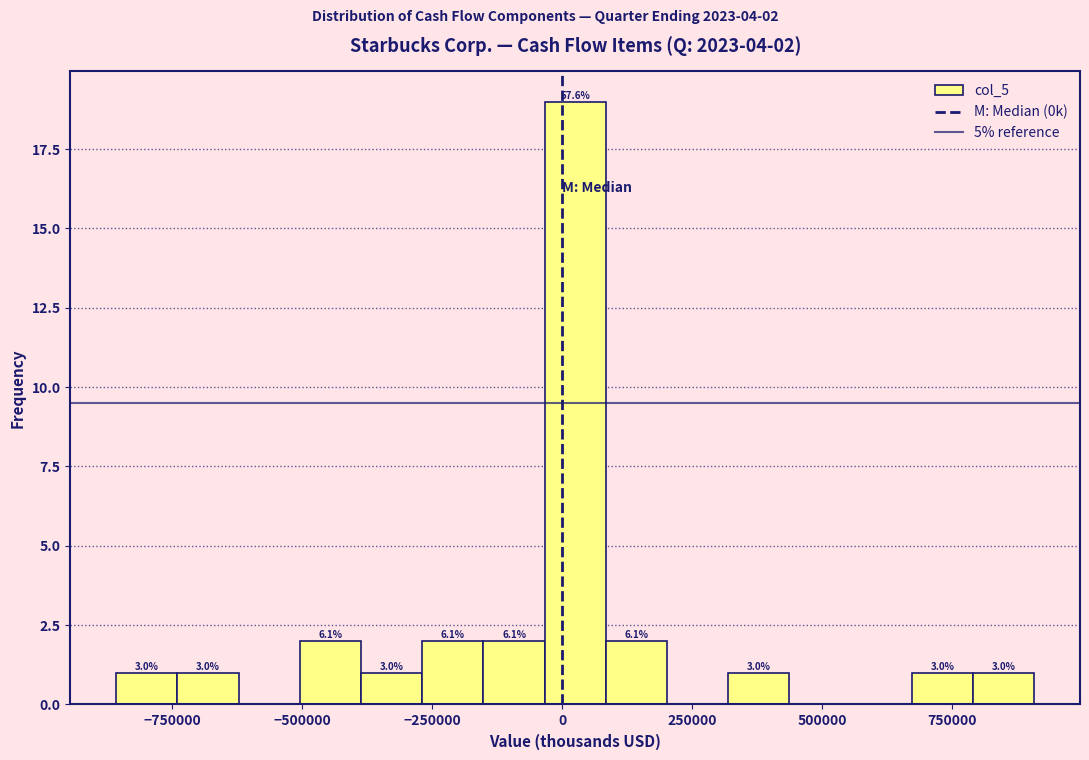

Read against the x-axis, roughly where is the centre of the tallest bar?

50000